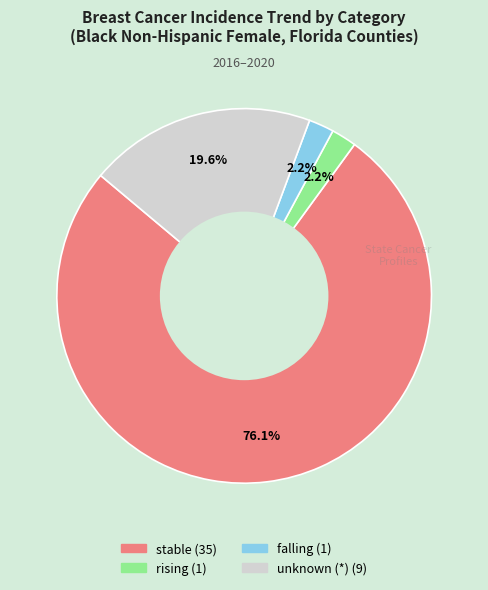

Is there any slice that represents more than half of the pie?

Yes